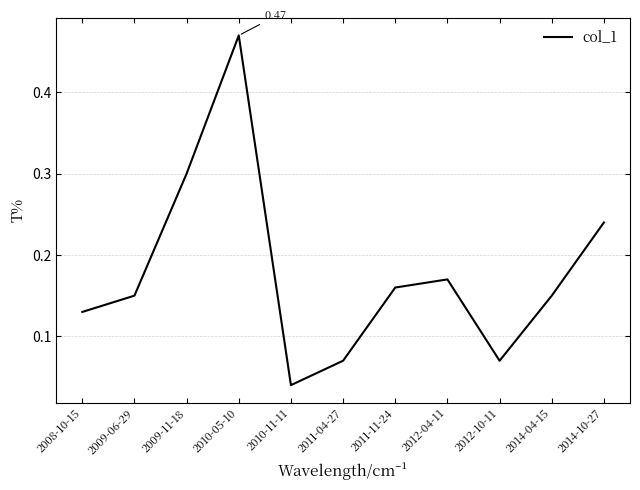

Between 2014-04-15 and 2011-11-24, which is larger?

2011-11-24